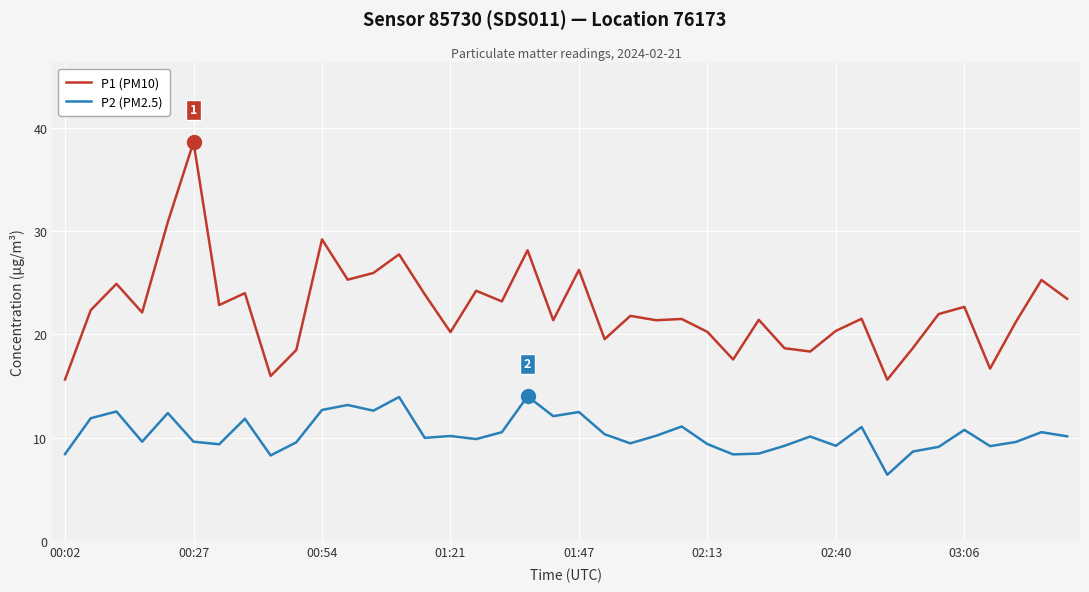

Which series has the largest total across all categories?

P1 (PM10)